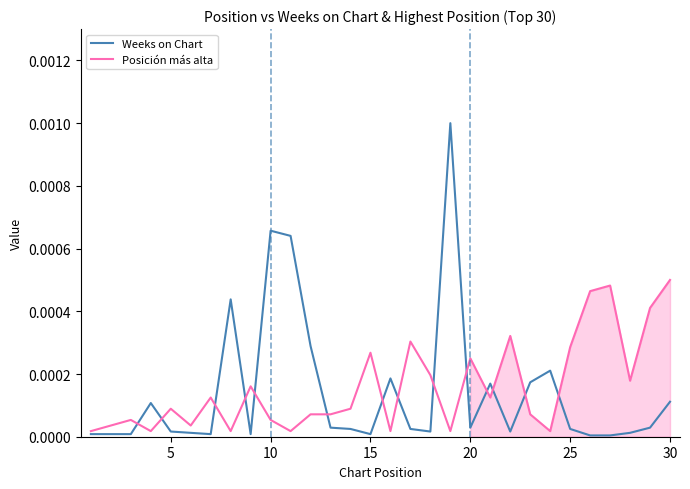

Which series has the widest spread of values?

Weeks on Chart